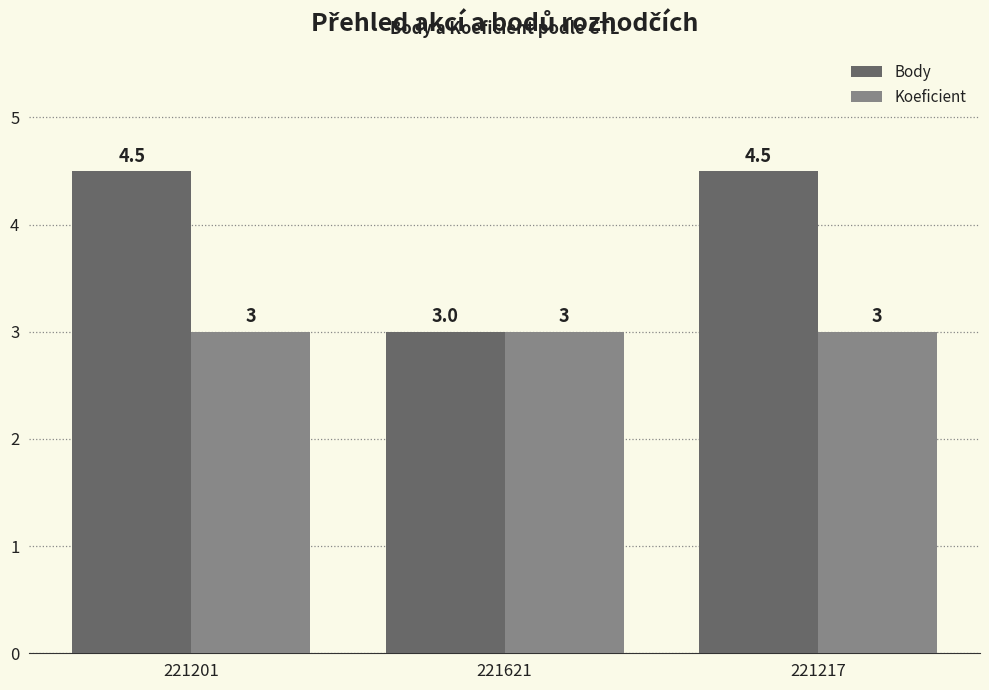

List the series in order of their overall mean, lowest first.

Koeficient, Body